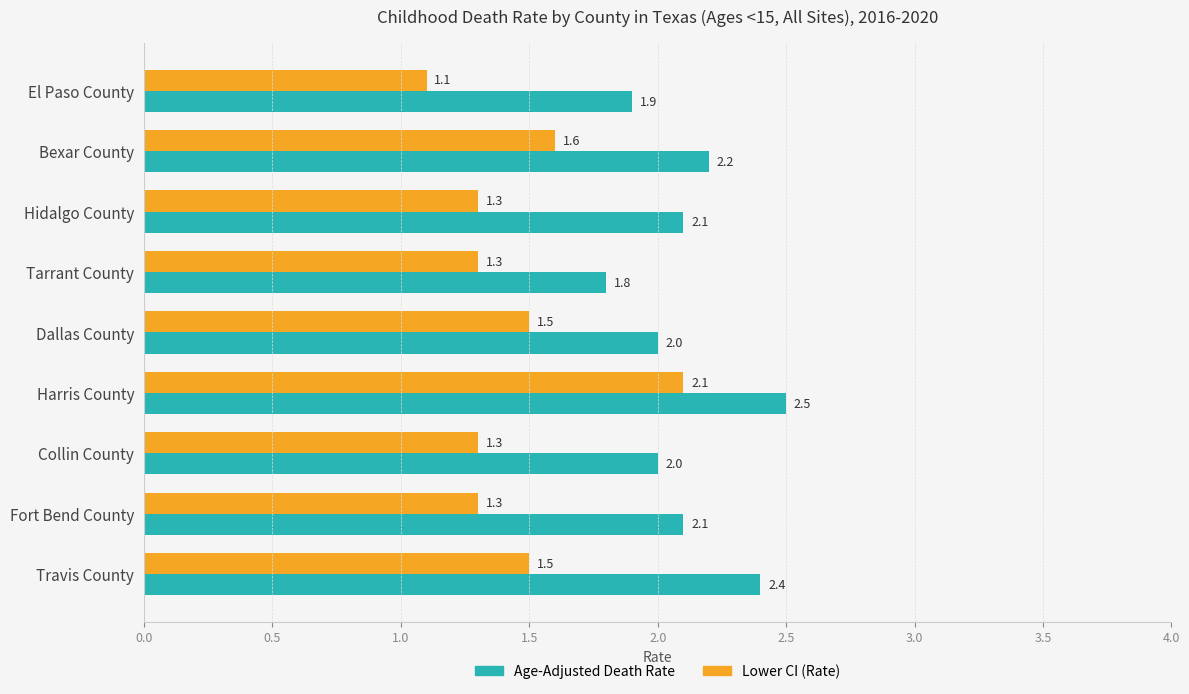

Is it true that Age-Adjusted Death Rate equals 2.0 at Dallas County?

True